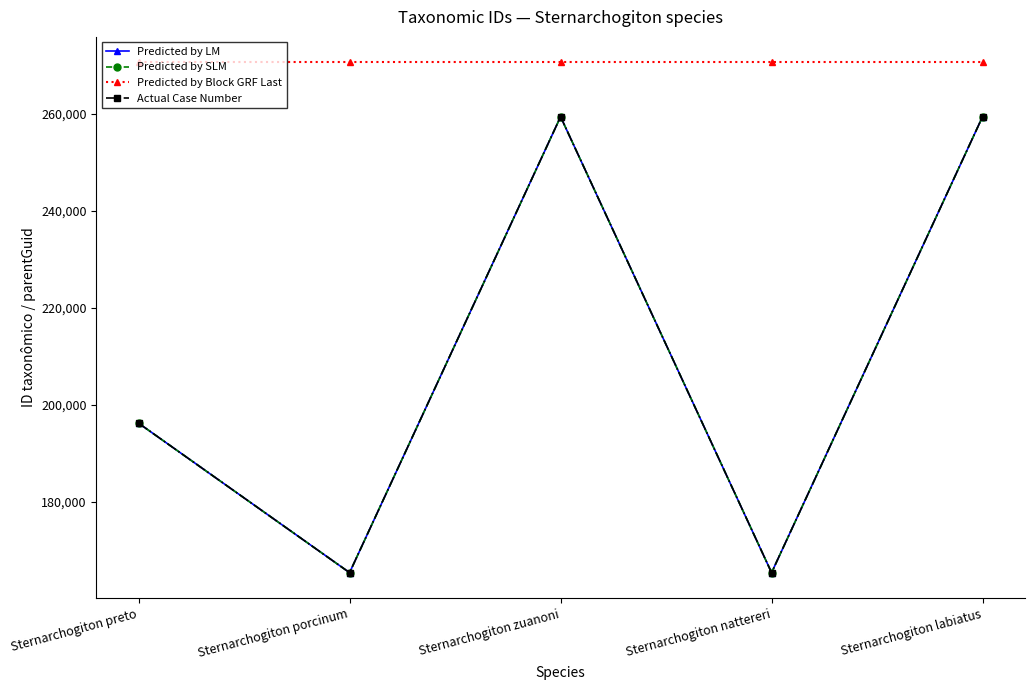

Is this an area chart (filled region under the line)?

No